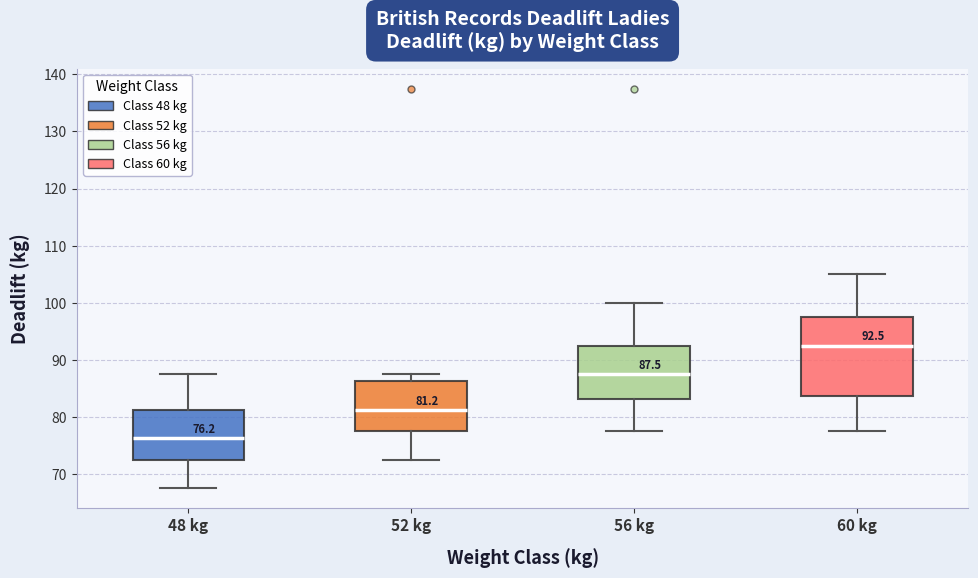

Which box has the lowest median line?

48 kg